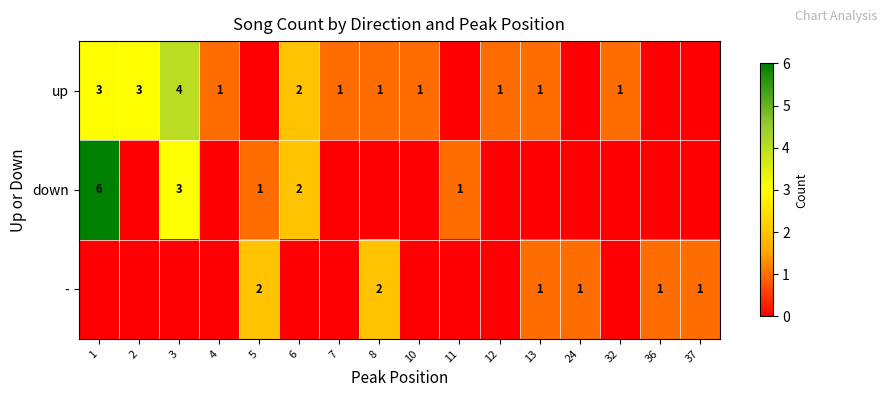

True or false: - has a value of 4 at 5.

False